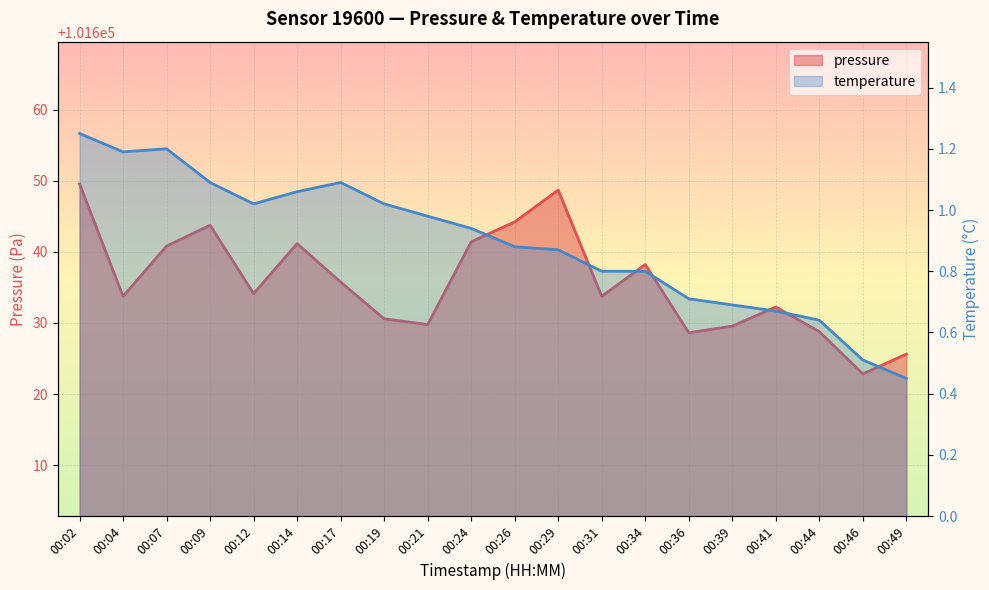

Where is the first local minimum for temperature?

00:04